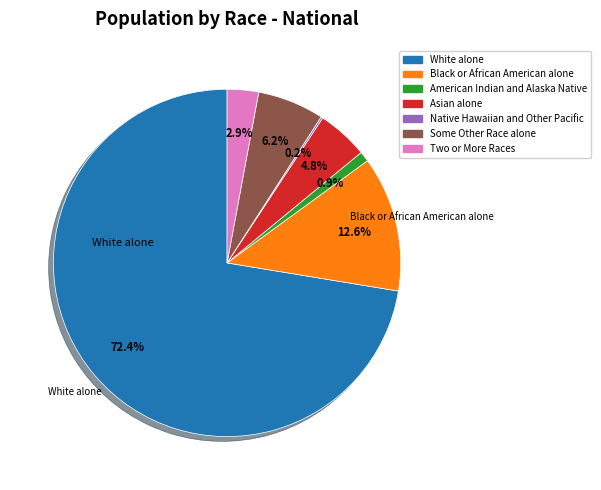

What percentage is NOT represented by Asian alone?

95.2%